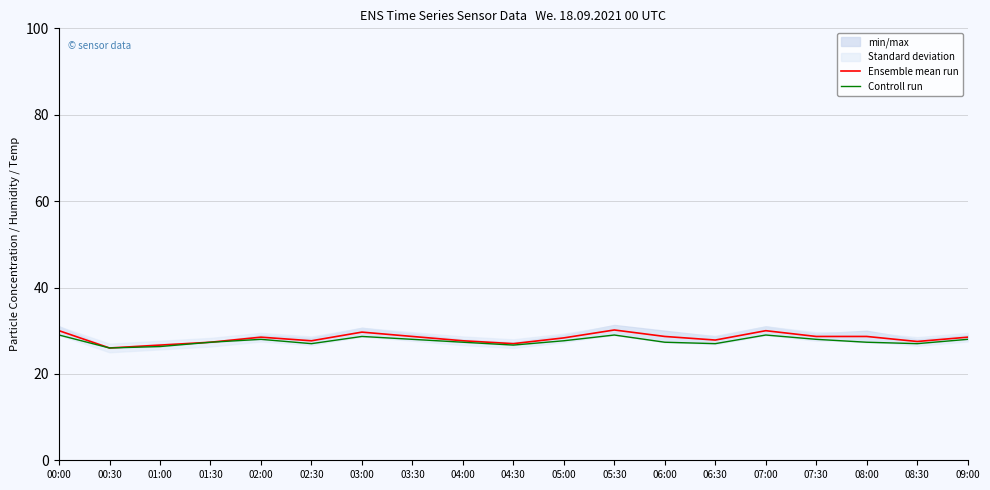

Where is Controll run nearest to the value 27?

02:30